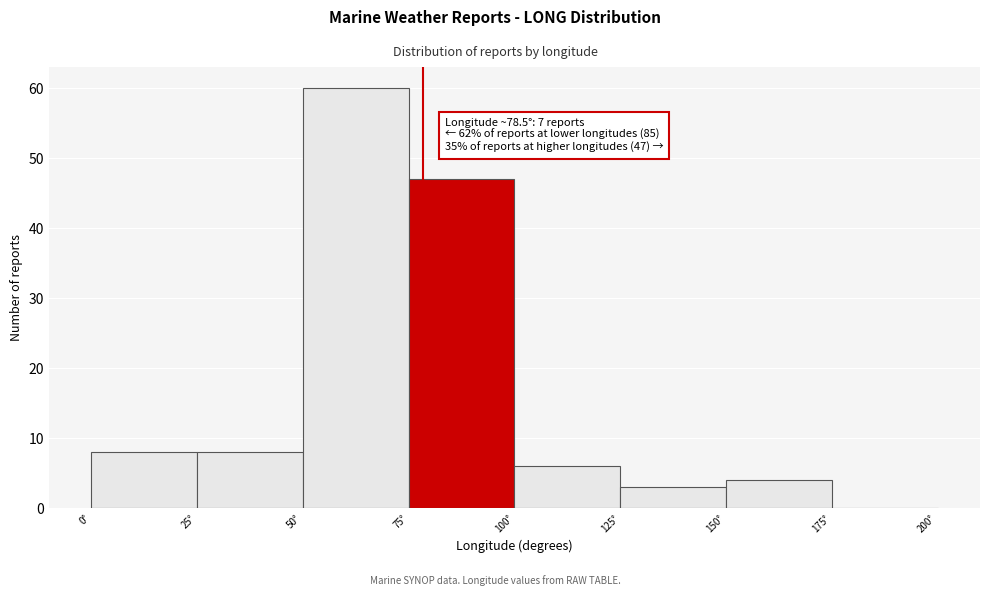

Over which range of the x-axis is the bar tallest?

50 to 75